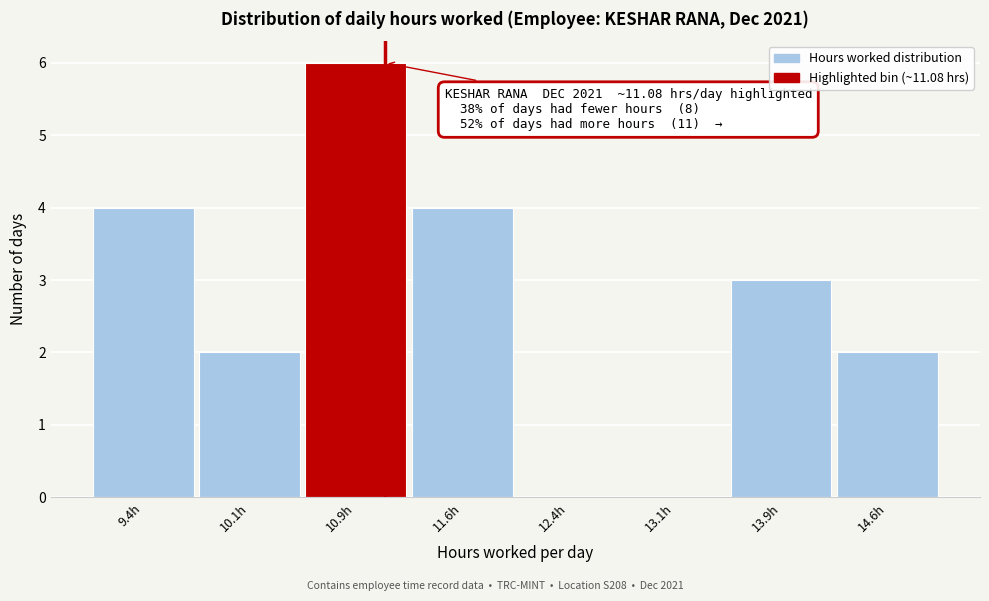

Which range on the x-axis has the tallest bar?

10.50 to 11.25